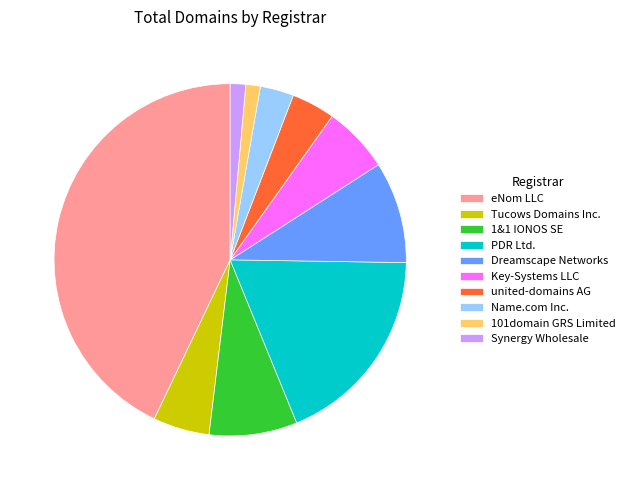

Combined, do 101domain GRS Limited and Tucows Domains Inc. account for over 50%?

No